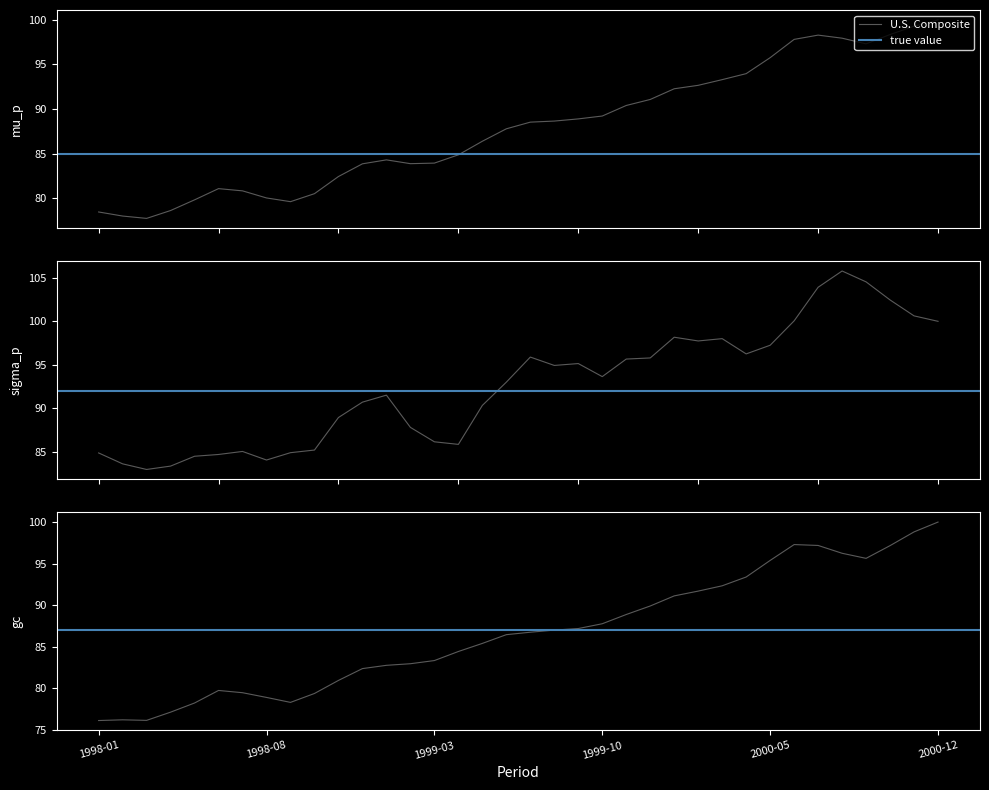

What is the label of the 8th point from the left?

1998-08